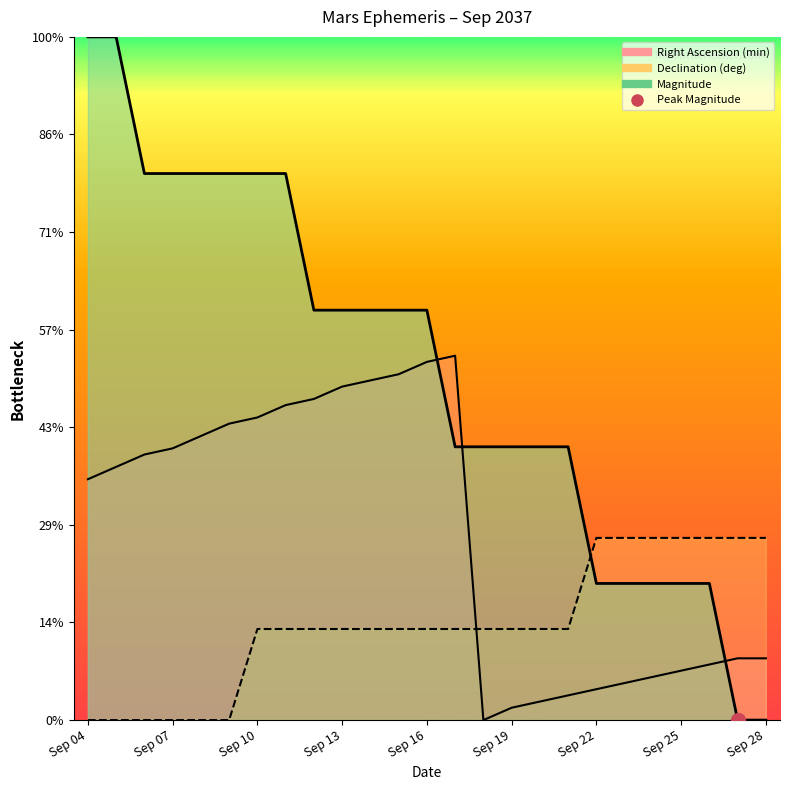

What is the sum of the Dec line values at Sep 25 and 20?

-2.4